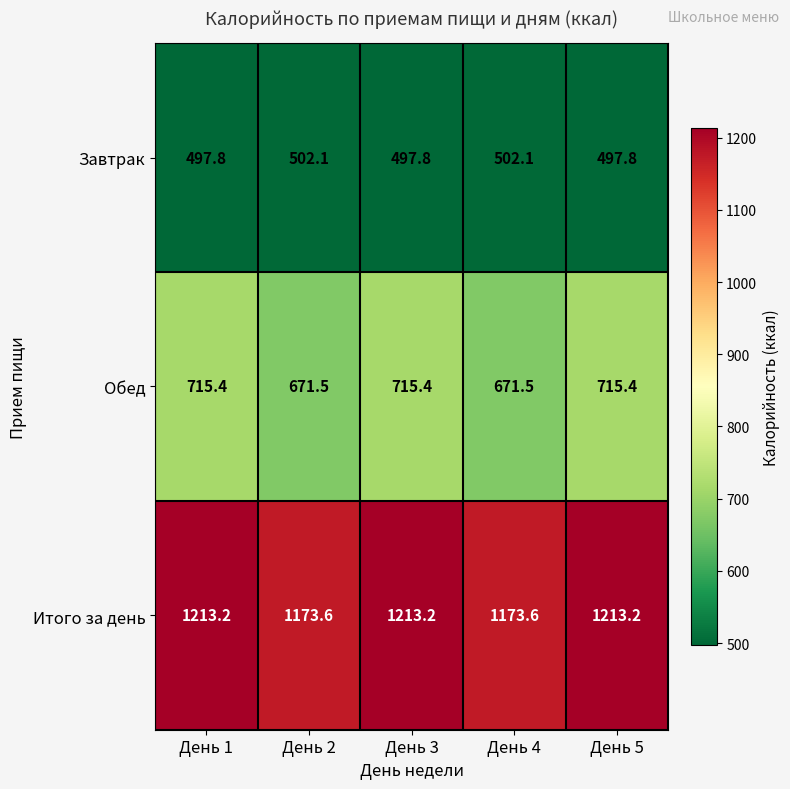

The Завтрак series shows 770.4 at День 3. True or false?

False